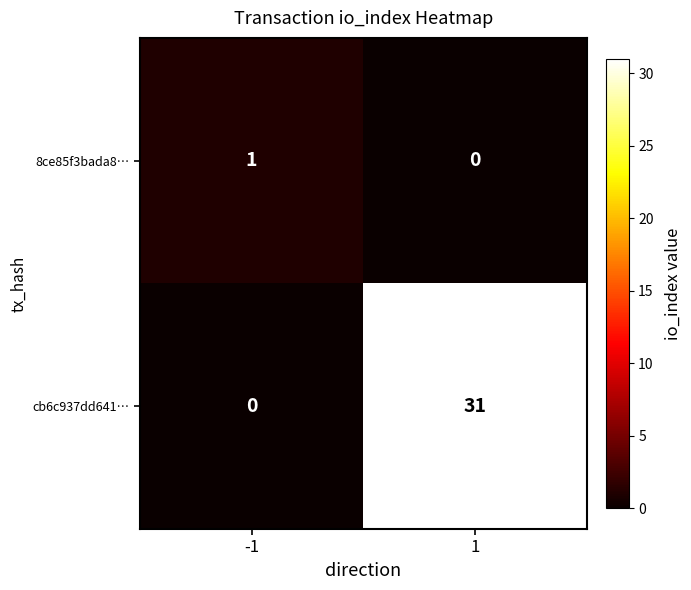

What is the approximate value of cb6c937dd641… at 1, to the nearest 5?

30